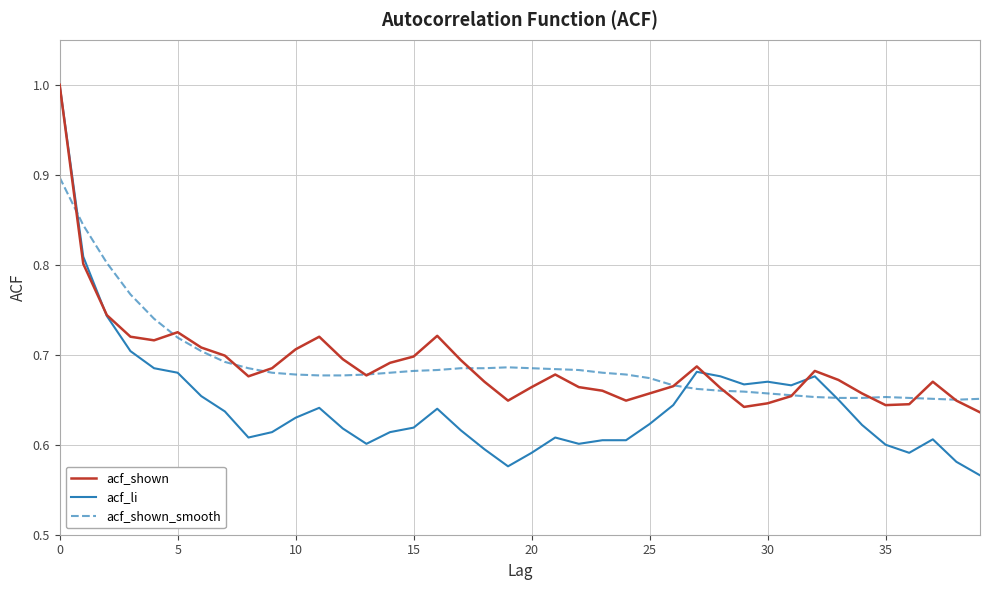

Which series has the largest range (max minus min)?

acf_li